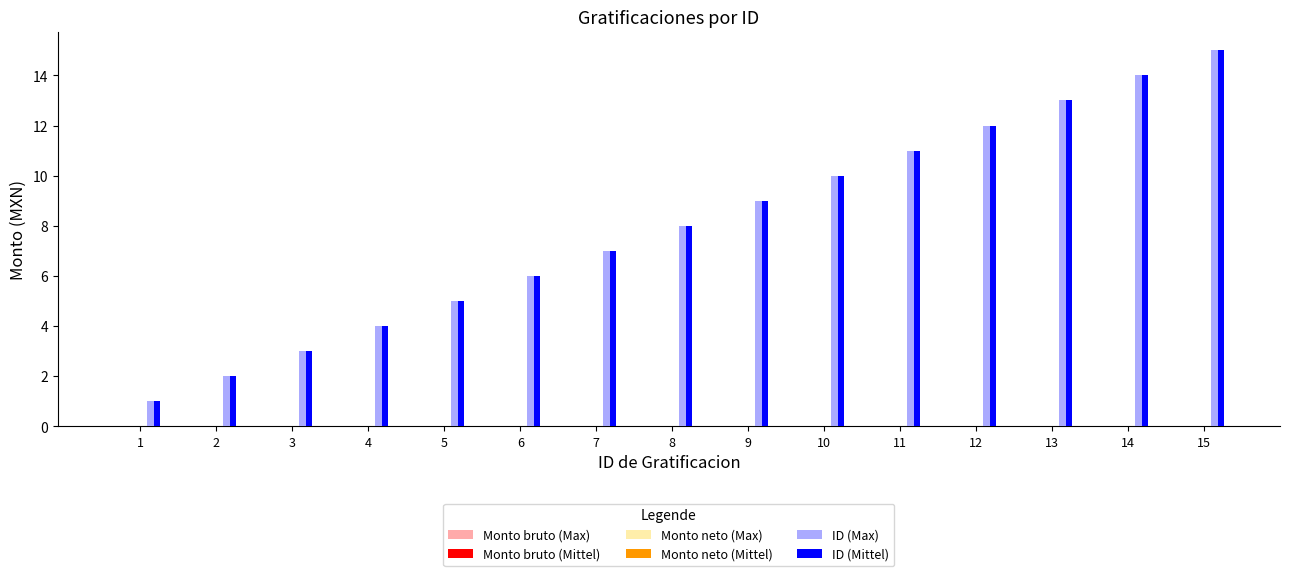

At which category is the sum across all series the highest?

15